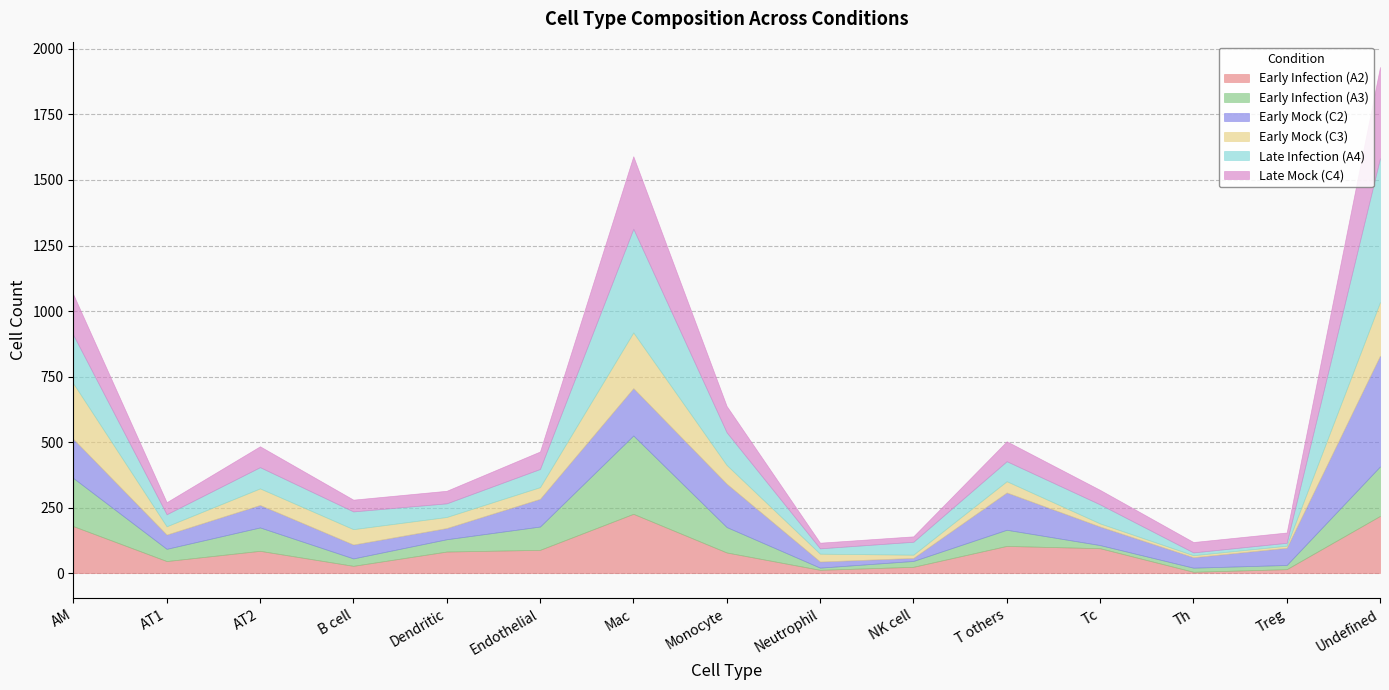

Does the chart display data point markers on the line(s)?

No